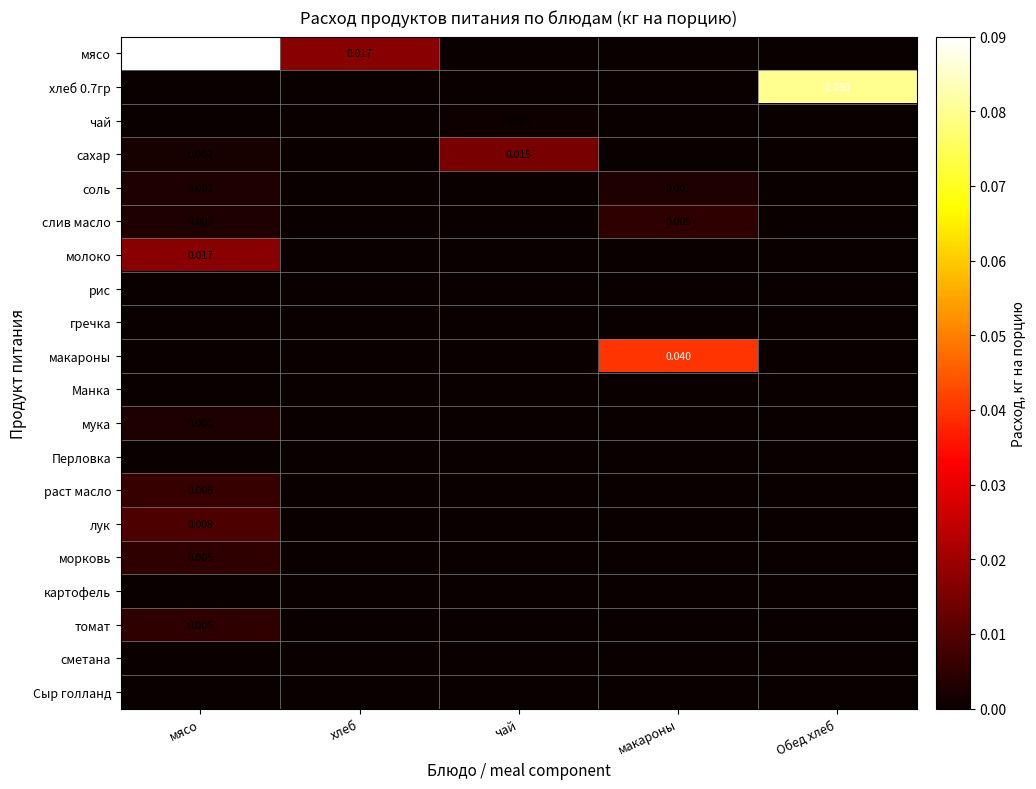

Which series has the largest total across all categories?

мясо